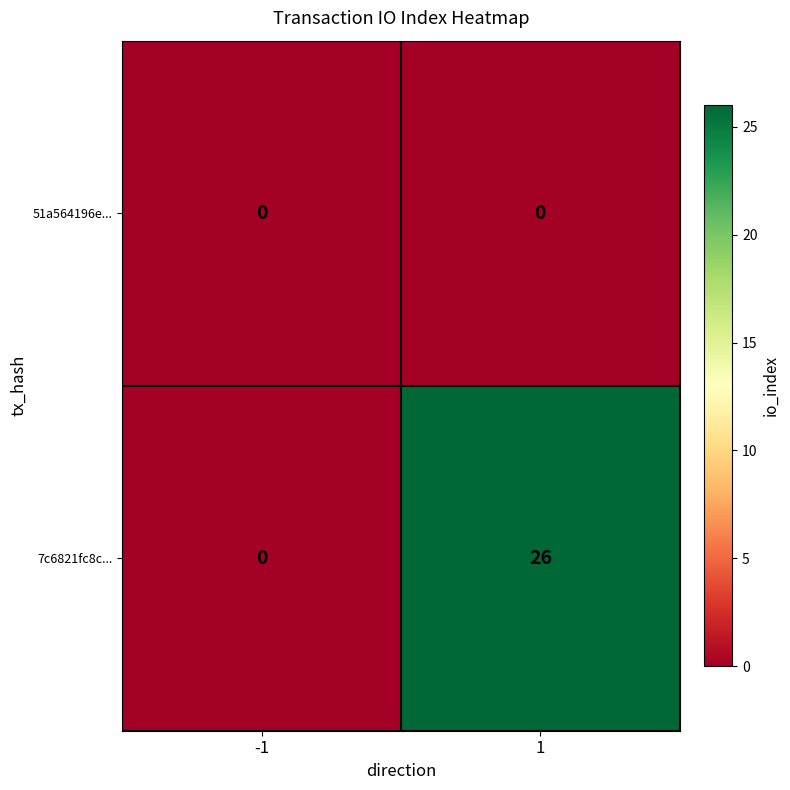

Which series changed the most between -1 and 1?

7c6821fc8c...